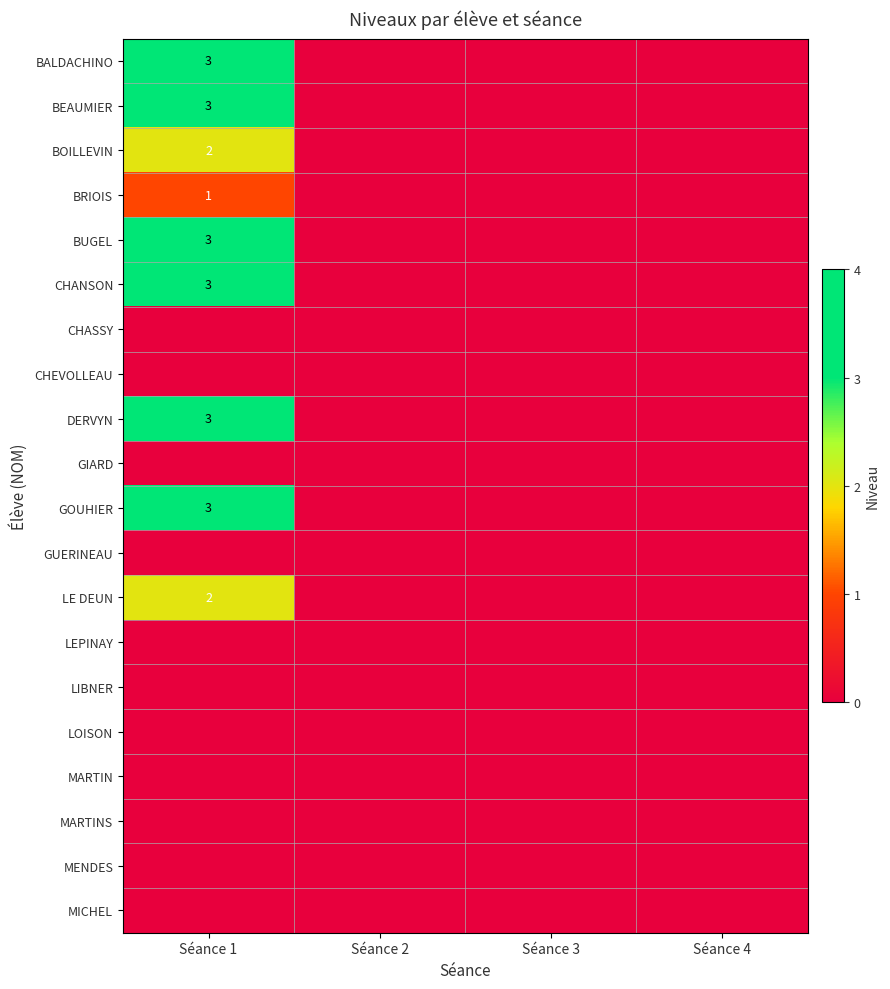

True or false: BRIOIS has a value of 1 at Séance 1.

True